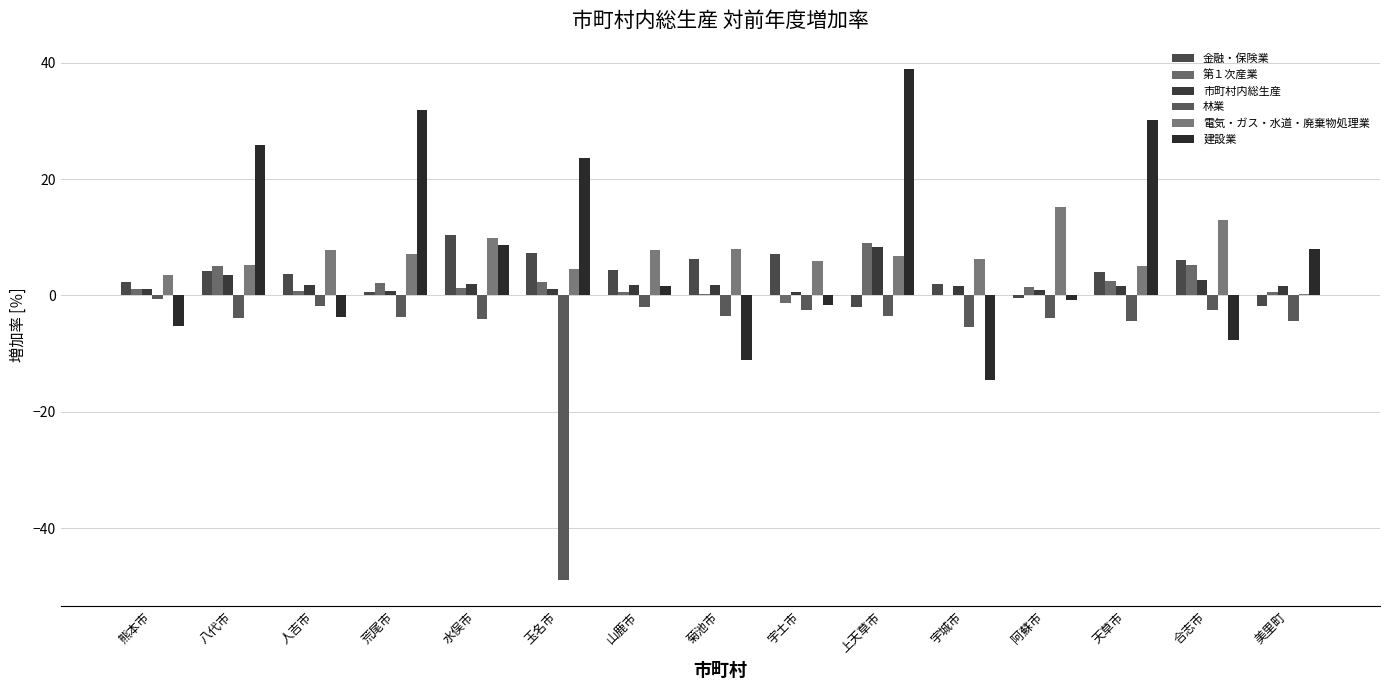

How many categories are shown in the chart?

15